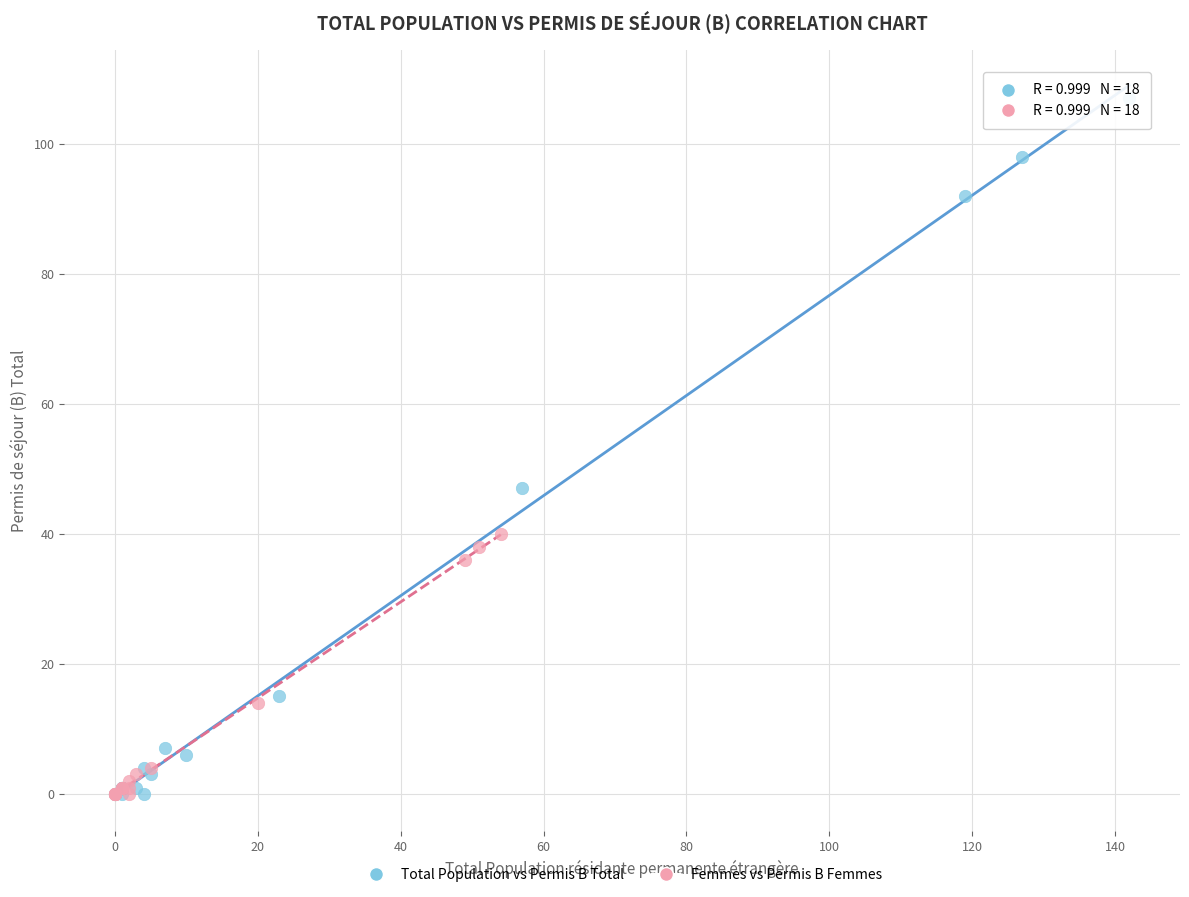

Which series has the widest spread of Y values?

Total Population vs Permis B Total